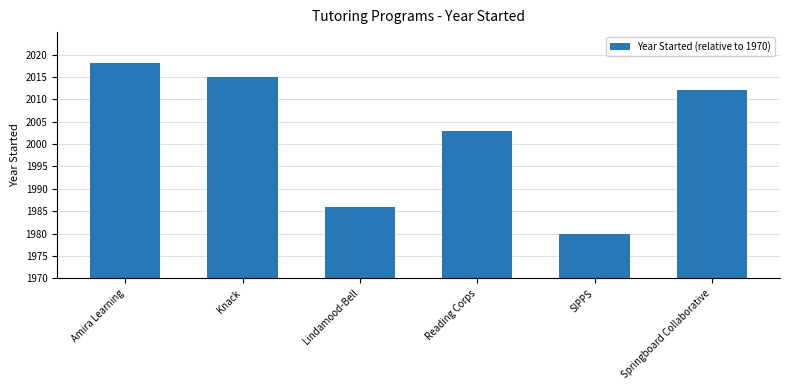

Which has a higher value, SIPPS or Knack?

Knack